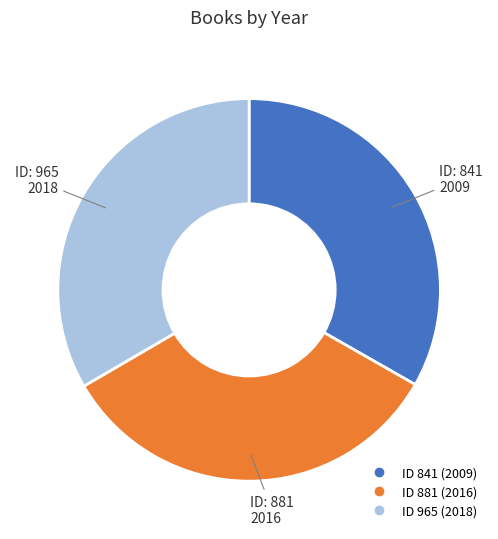

How many slices are in this pie chart?

3